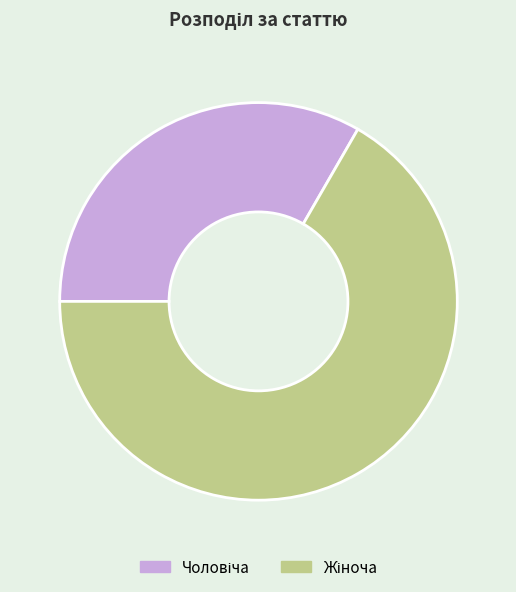

Is there any slice that represents more than half of the pie?

Yes